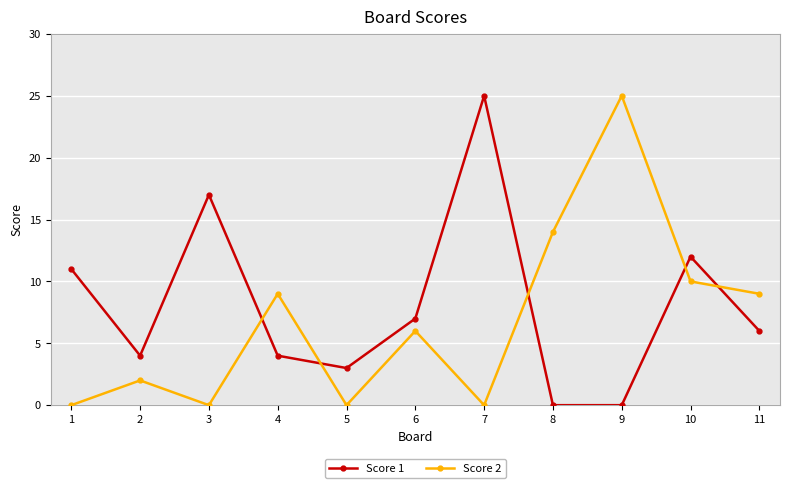

What is the spread (max minus min) of values at 2?

2